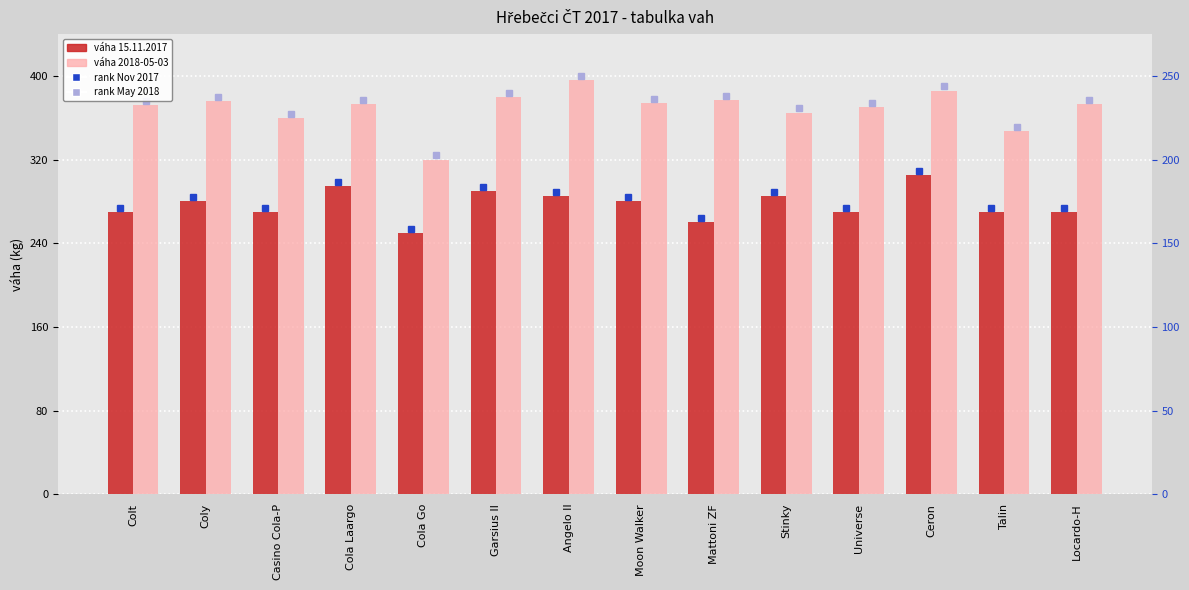

The váha 15.11.2017 series shows 422 at Talin. True or false?

False